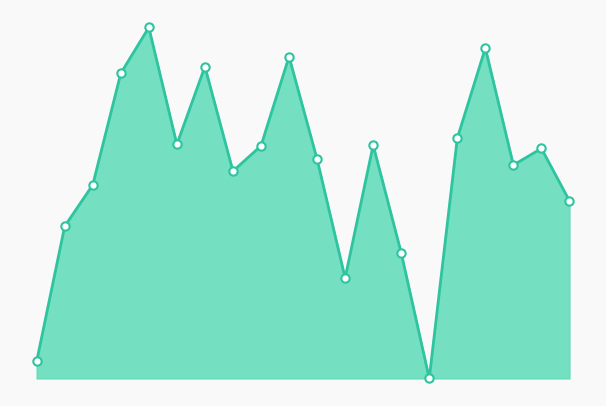

Does the chart display data point markers on the line(s)?

No